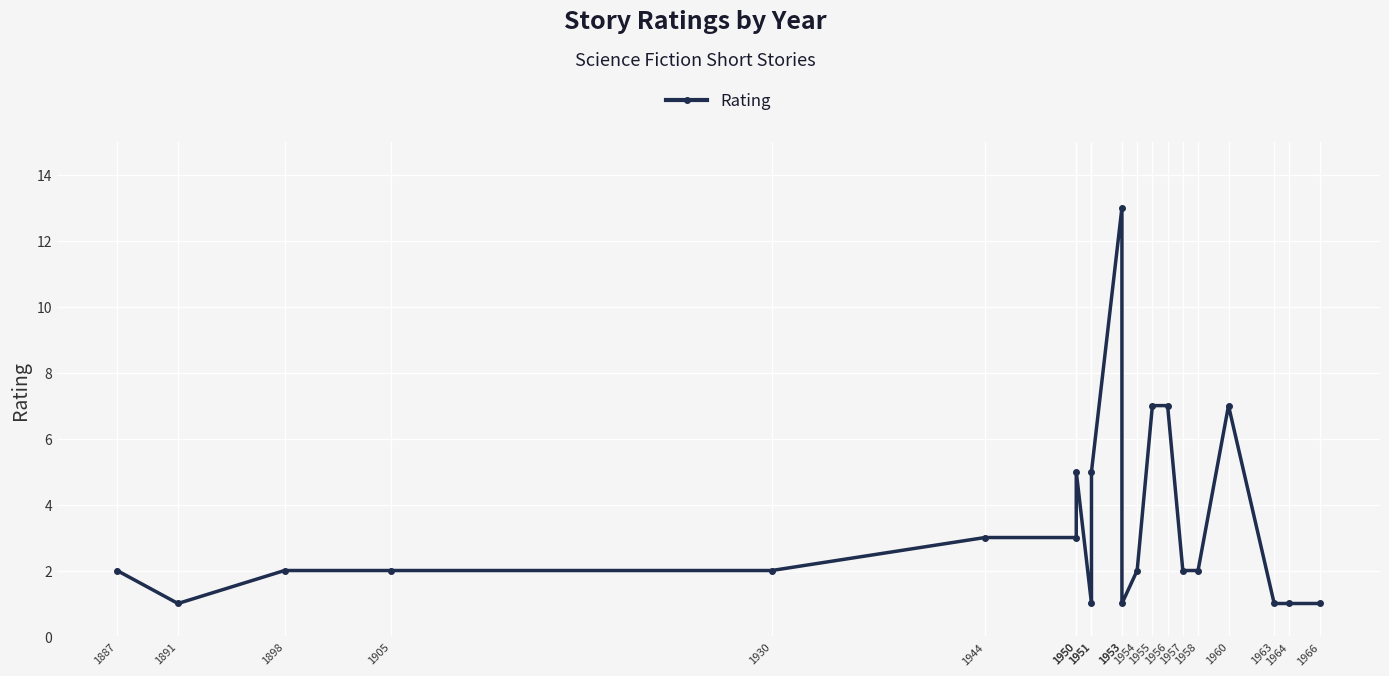

What is the difference between the second highest and second lowest values?

6